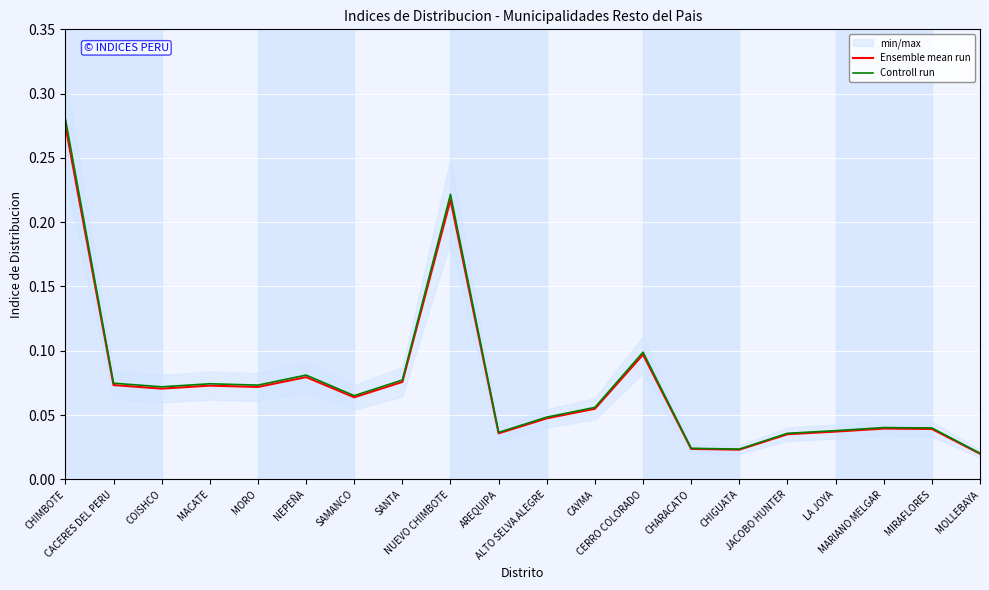

What is the difference between the Ensemble mean run values at CHIMBOTE and MIRAFLORES?

0.2